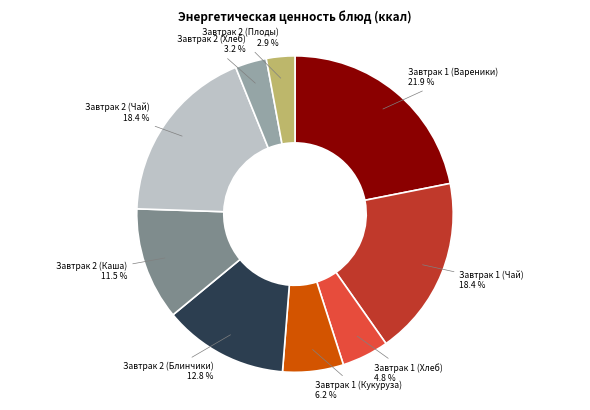

Does any single category account for the majority?

No